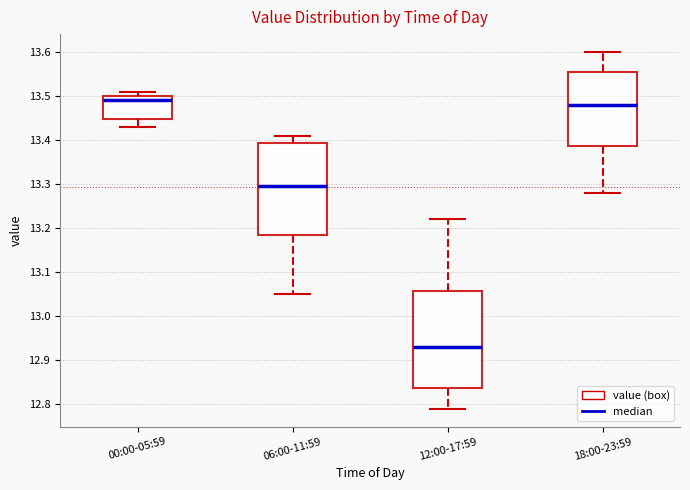

Which box is the tallest, from its lower edge to its upper edge?

12:00-17:59